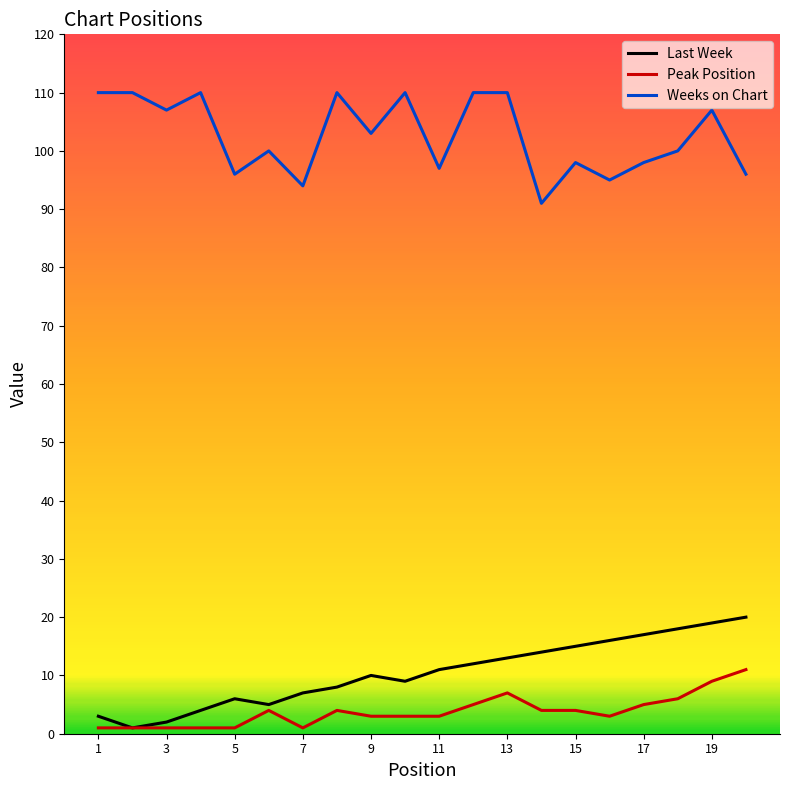

What are all the series names shown in the legend?

Last Week, Peak Position, Weeks on Chart